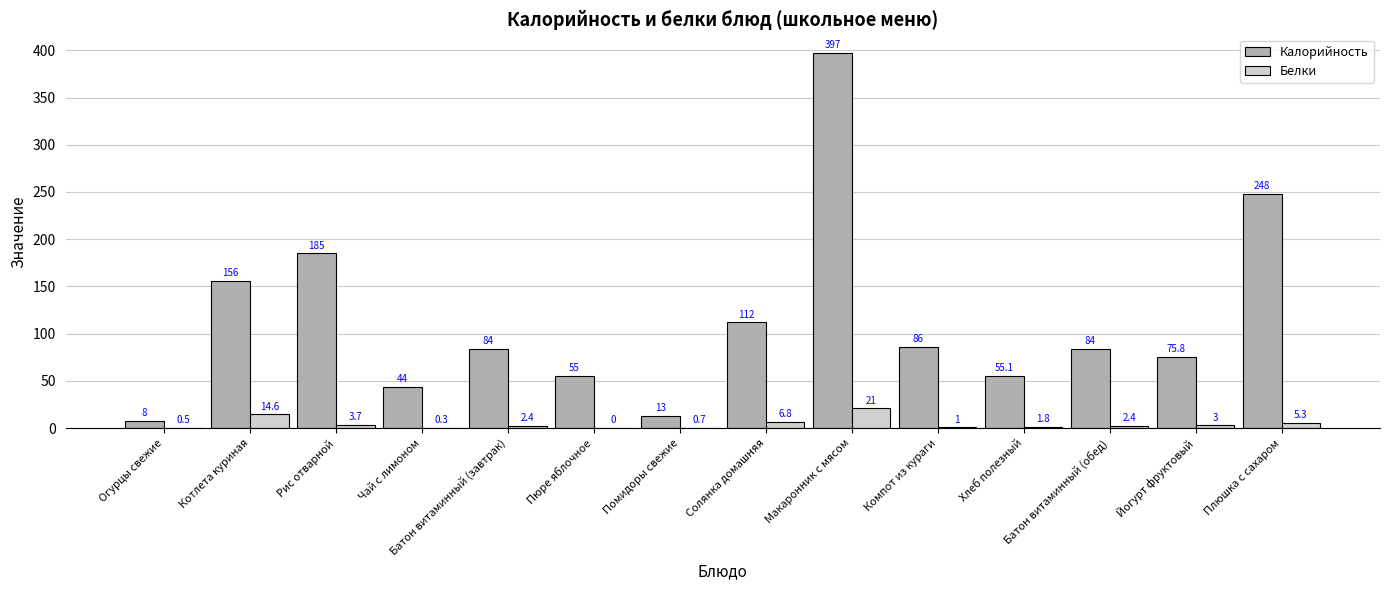

Is the value of Калорийность at Плюшка с сахаром greater than the value of Белки at Компот из кураги?

Yes